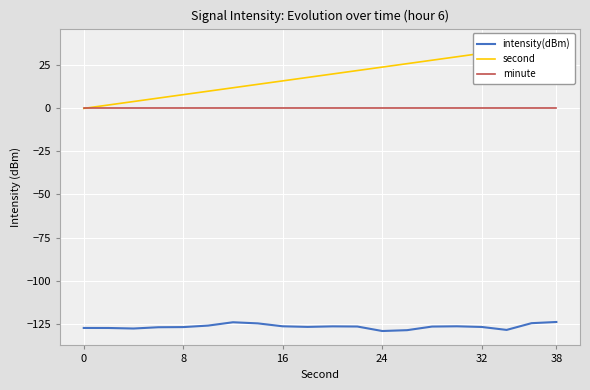

Reading left to right, list all the values displayed in this chart.

intensity(dBm): -127.5	-127.6	-127.9	-127.1	-127.0	-126.2	-124.2	-124.9	-126.6	-126.9	-126.6	-126.7	-129.3	-128.8	-126.7	-126.6	-127.0	-128.7	-124.8	-124.1
second: 0.0	2.0	4.0	6.0	8.0	10.0	12.0	14.0	16.0	18.0	20.0	22.0	24.0	26.0	28.0	30.0	32.0	34.0	36.0	38.0
minute: 0.0	0.0	0.0	0.0	0.0	0.0	0.0	0.0	0.0	0.0	0.0	0.0	0.0	0.0	0.0	0.0	0.0	0.0	0.0	0.0